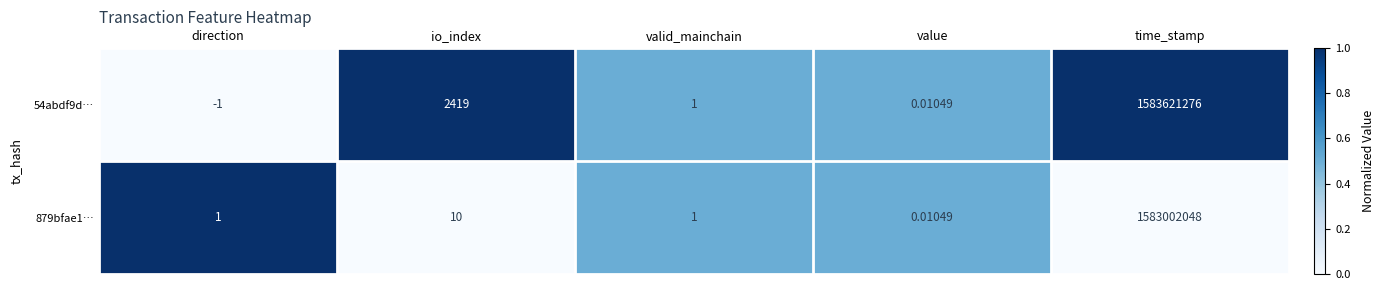

List the labels in order of 54abdf9d… value, largest first.

time_stamp, io_index, valid_mainchain, value, direction